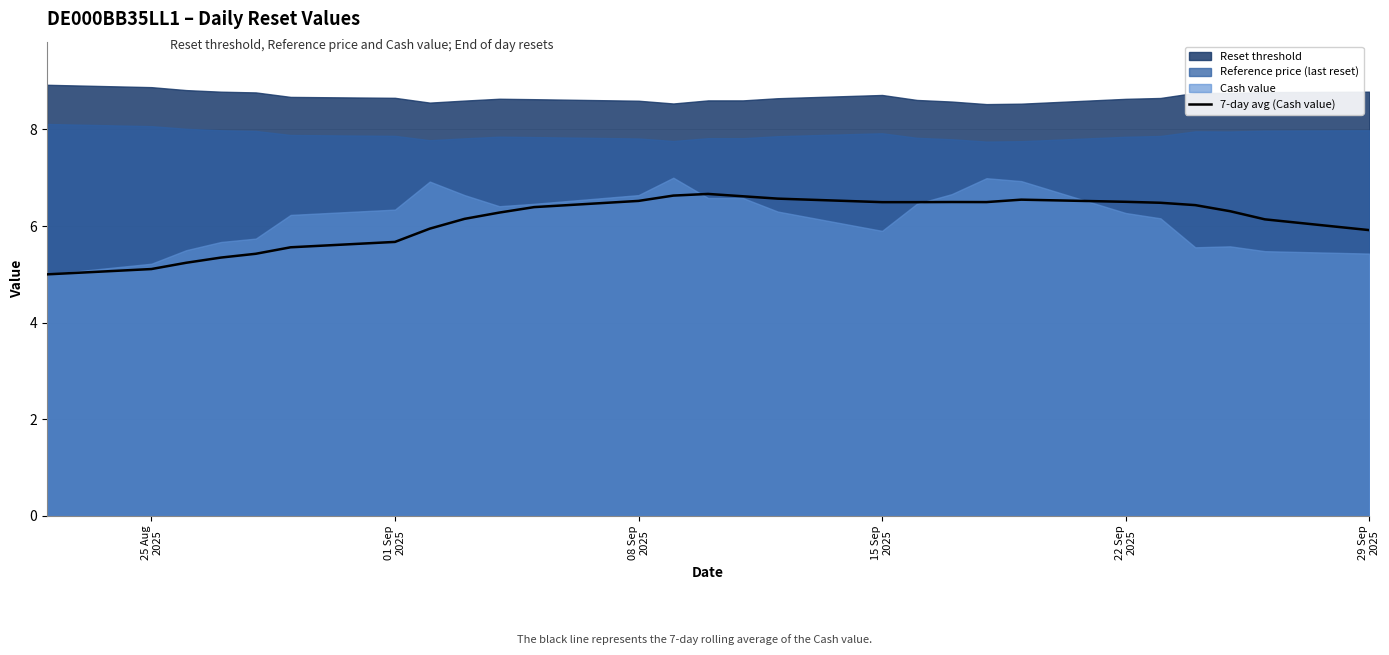

What is the highest value of the 7-day avg (Cash value) series?

6.7